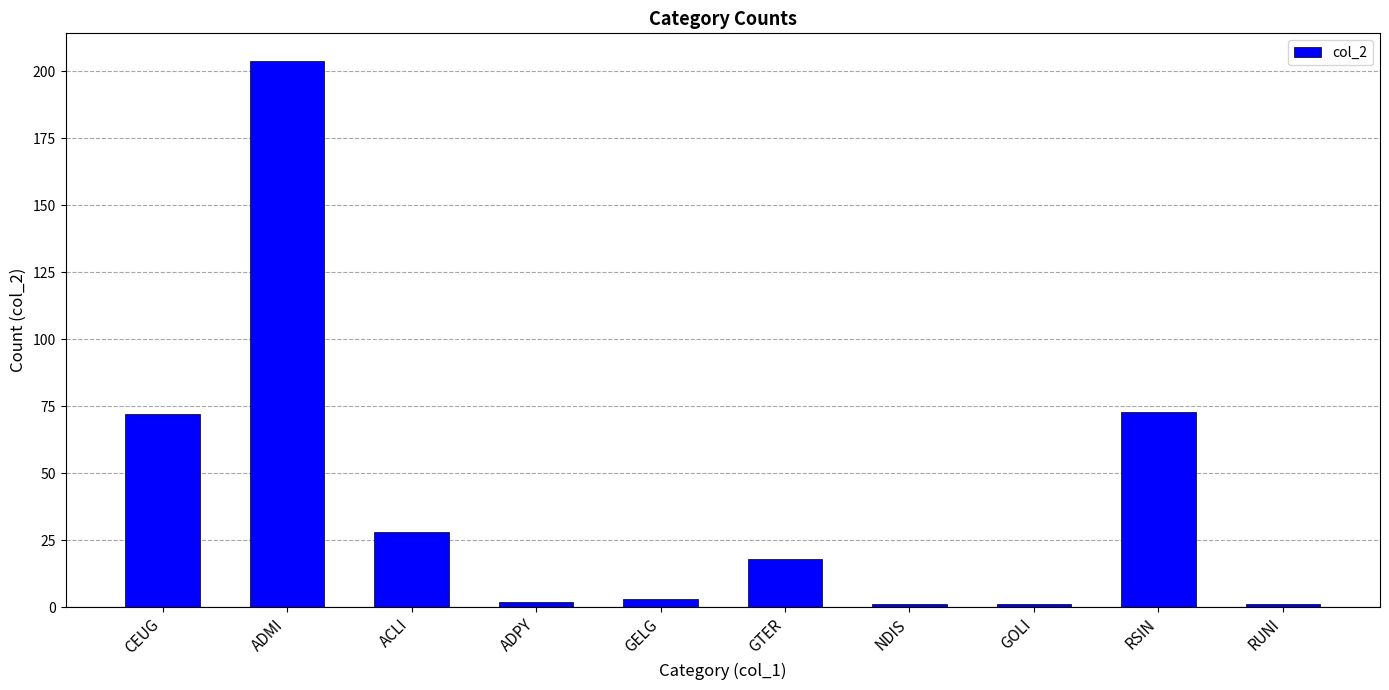

Reading left to right, list all the values displayed in this chart.

CEUG=72	ADMI=204	ACLI=28	ADPY=2	GELG=3	GTER=18	NDIS=1	GOLI=1	RSIN=73	RUNI=1